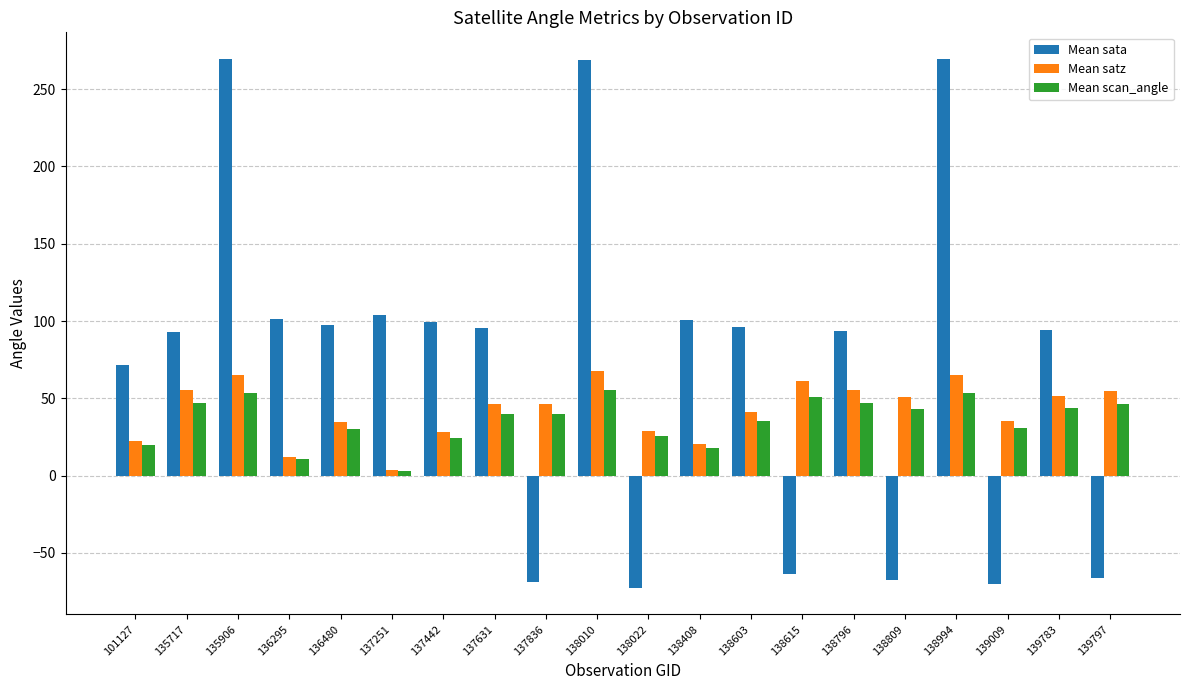

Is it true that Mean scan_angle equals 56.9 at 138809?

False